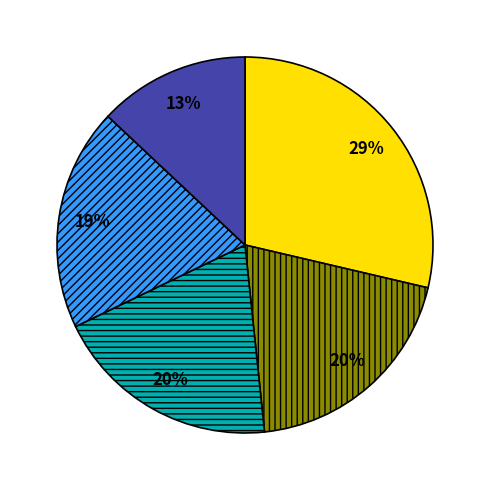

Does any single category account for the majority?

No